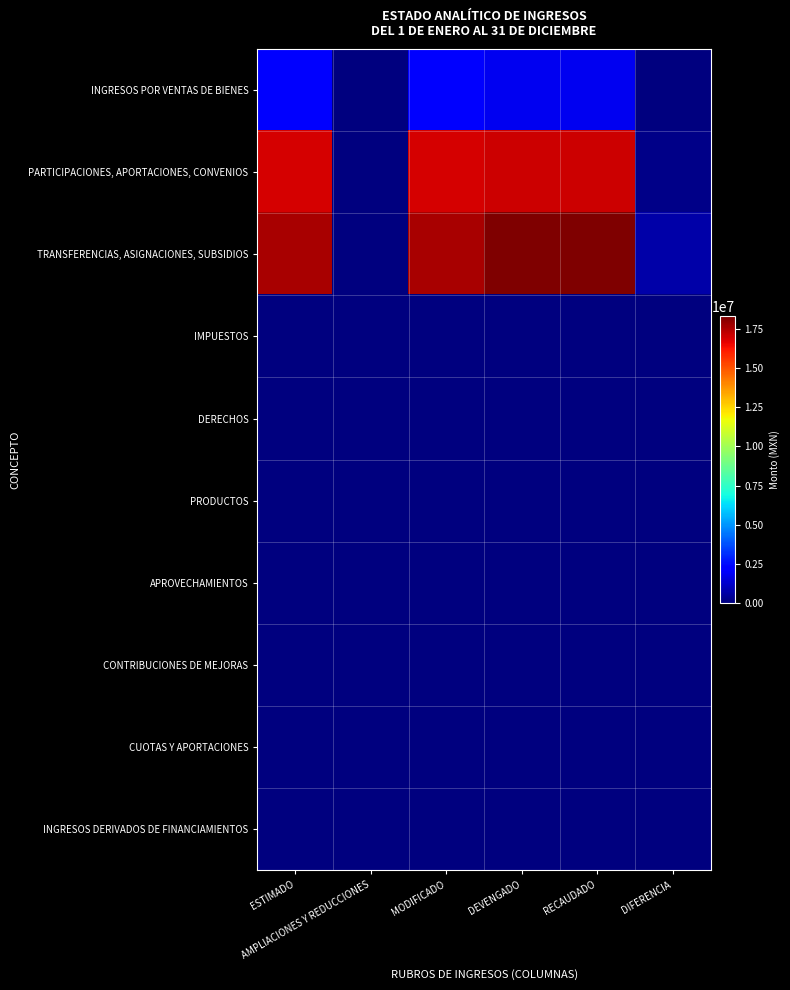

Reading right to left, list all the values displayed in this chart.

INGRESOS POR VENTAS DE BIENES: DIFERENCIA=-283973.5	RECAUDADO=1847546.5	DEVENGADO=1847546.5	MODIFICADO=2131520.0	AMPLIACIONES Y REDUCCIONES=0.0	ESTIMADO=2131520.0
PARTICIPACIONES, APORTACIONES, CONVENIOS: DIFERENCIA=202846.0	RECAUDADO=17087497.0	DEVENGADO=17087497.0	MODIFICADO=16884651.0	AMPLIACIONES Y REDUCCIONES=0.0	ESTIMADO=16884651.0
TRANSFERENCIAS, ASIGNACIONES, SUBSIDIOS: DIFERENCIA=677170.5	RECAUDADO=18314913.0	DEVENGADO=18314913.0	MODIFICADO=17637742.5	AMPLIACIONES Y REDUCCIONES=0.0	ESTIMADO=17637742.5
IMPUESTOS: DIFERENCIA=0.0	RECAUDADO=0.0	DEVENGADO=0.0	MODIFICADO=0.0	AMPLIACIONES Y REDUCCIONES=0.0	ESTIMADO=0.0
DERECHOS: DIFERENCIA=0.0	RECAUDADO=0.0	DEVENGADO=0.0	MODIFICADO=0.0	AMPLIACIONES Y REDUCCIONES=0.0	ESTIMADO=0.0
PRODUCTOS: DIFERENCIA=0.0	RECAUDADO=0.0	DEVENGADO=0.0	MODIFICADO=0.0	AMPLIACIONES Y REDUCCIONES=0.0	ESTIMADO=0.0
APROVECHAMIENTOS: DIFERENCIA=0.0	RECAUDADO=0.0	DEVENGADO=0.0	MODIFICADO=0.0	AMPLIACIONES Y REDUCCIONES=0.0	ESTIMADO=0.0
CONTRIBUCIONES DE MEJORAS: DIFERENCIA=0.0	RECAUDADO=0.0	DEVENGADO=0.0	MODIFICADO=0.0	AMPLIACIONES Y REDUCCIONES=0.0	ESTIMADO=0.0
CUOTAS Y APORTACIONES: DIFERENCIA=0.0	RECAUDADO=0.0	DEVENGADO=0.0	MODIFICADO=0.0	AMPLIACIONES Y REDUCCIONES=0.0	ESTIMADO=0.0
INGRESOS DERIVADOS DE FINANCIAMIENTOS: DIFERENCIA=0.0	RECAUDADO=0.0	DEVENGADO=0.0	MODIFICADO=0.0	AMPLIACIONES Y REDUCCIONES=0.0	ESTIMADO=0.0